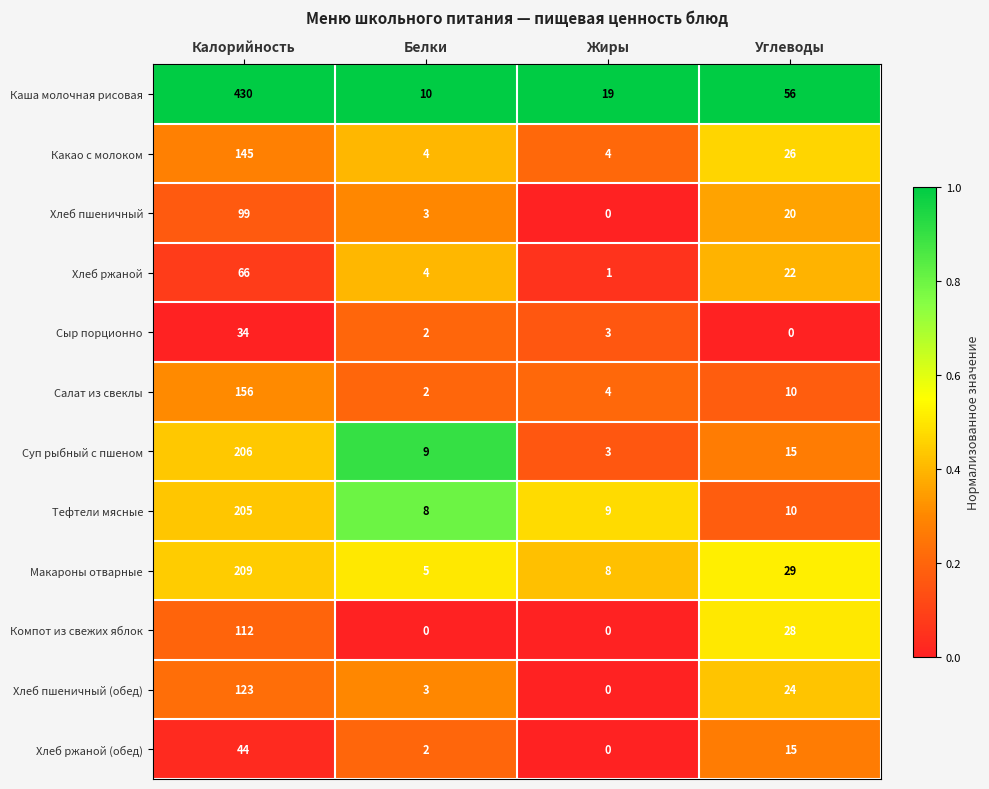

At how many categories does at least one series exceed 0?

4